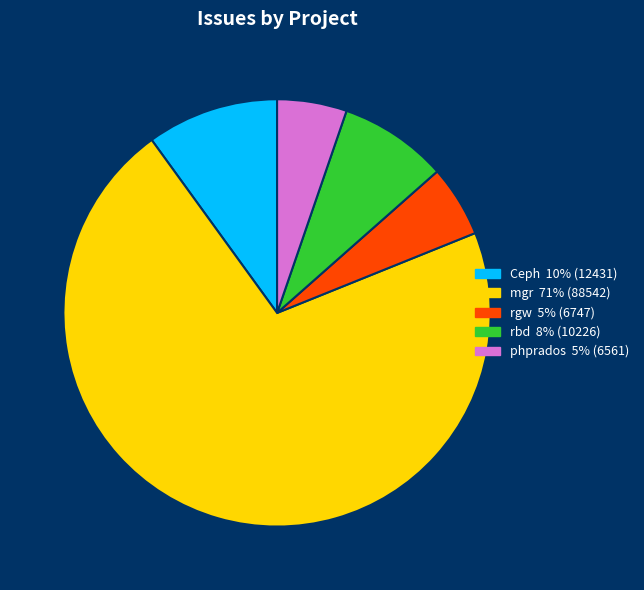

Is there any slice that represents more than half of the pie?

Yes